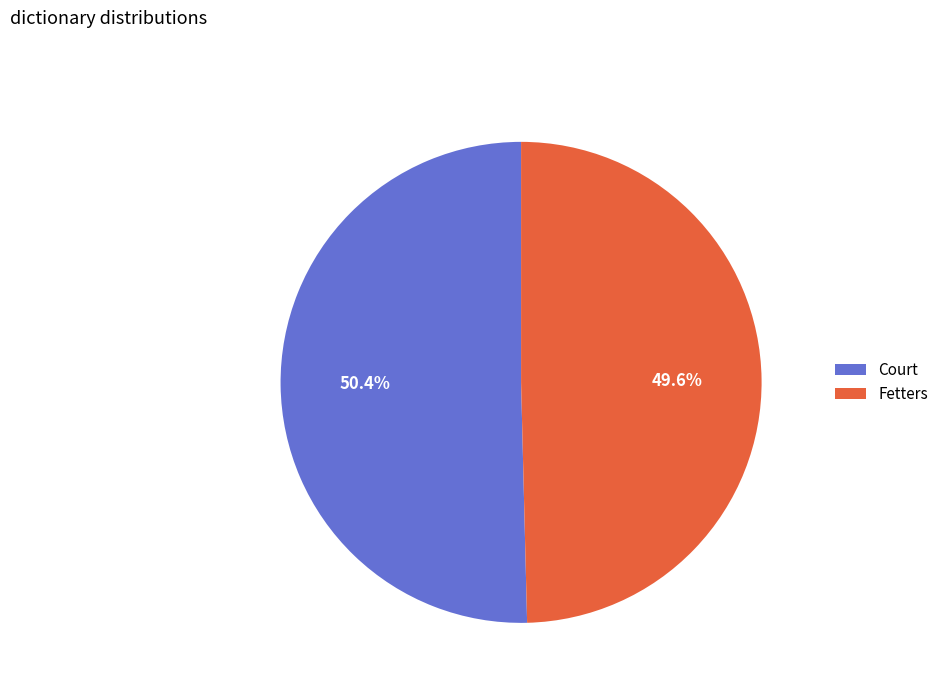

True or false: Fetters accounts for 50% of the total.

True